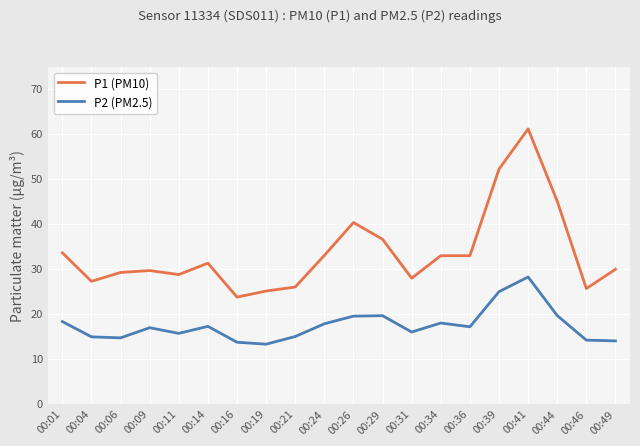

The value of P2 (PM2.5) at 00:34 is 18.1. True or false?

True